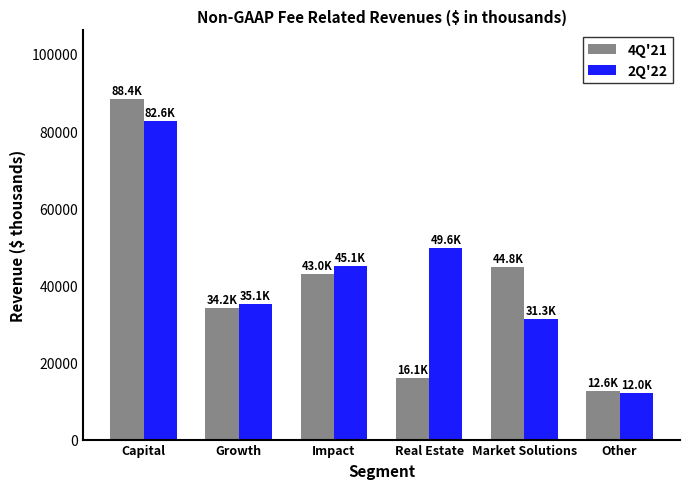

What is the difference between the highest and lowest values at Capital?

5794